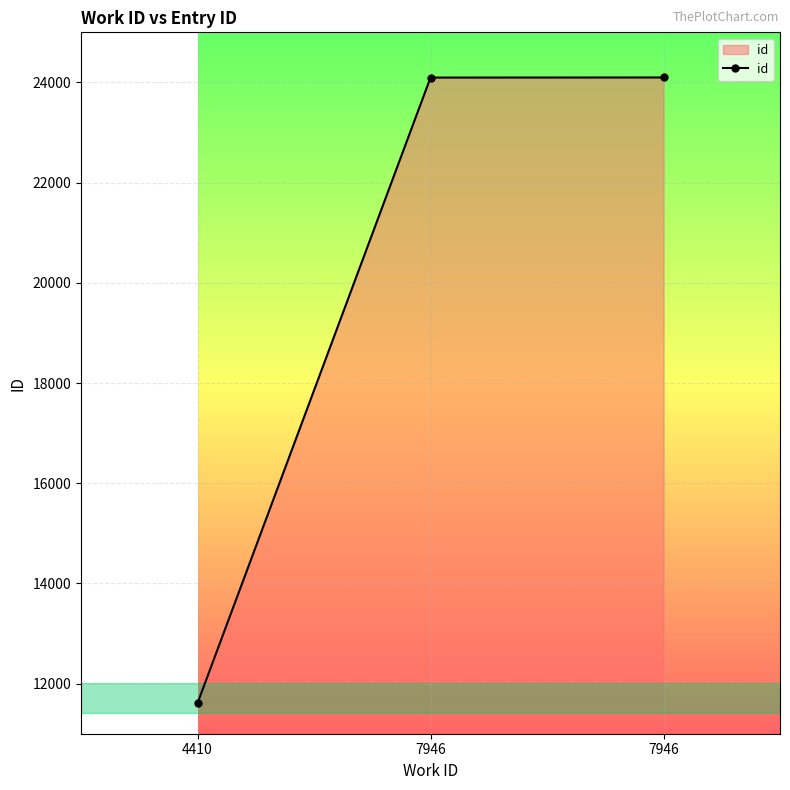

Rank the categories by value from highest to lowest.

7946, 7946, 4410